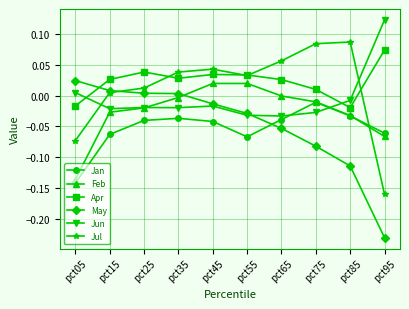

Is it true that Apr equals -0.0 at pct85?

True